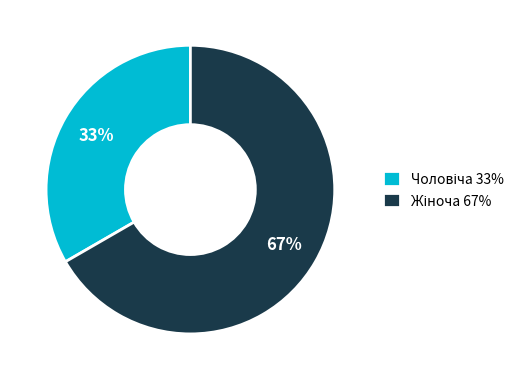

Is there a majority slice in this chart?

Yes